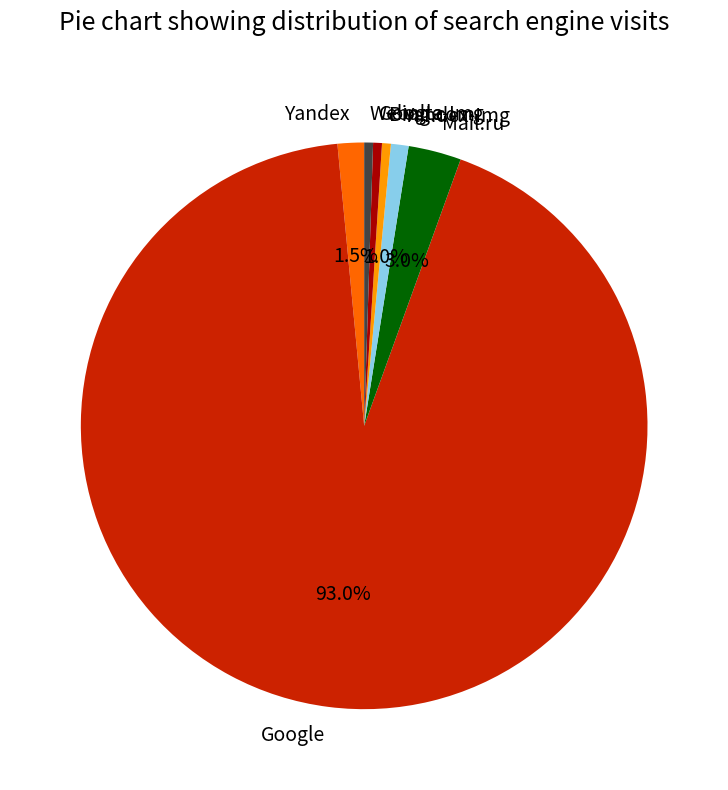

Which slice is the largest?

Google